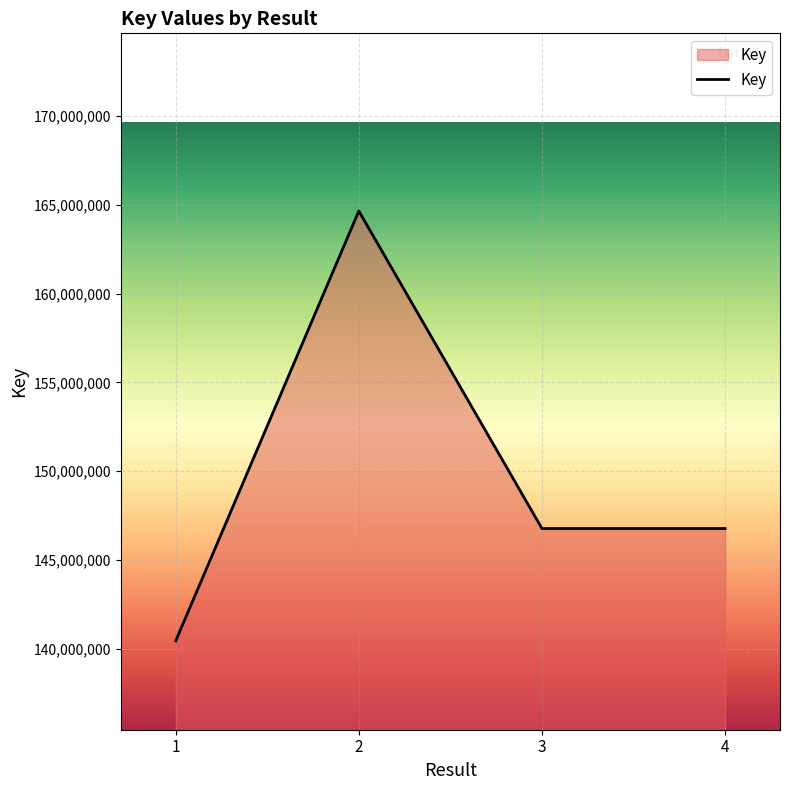

At which category does the chart reach its minimum across all series?

1